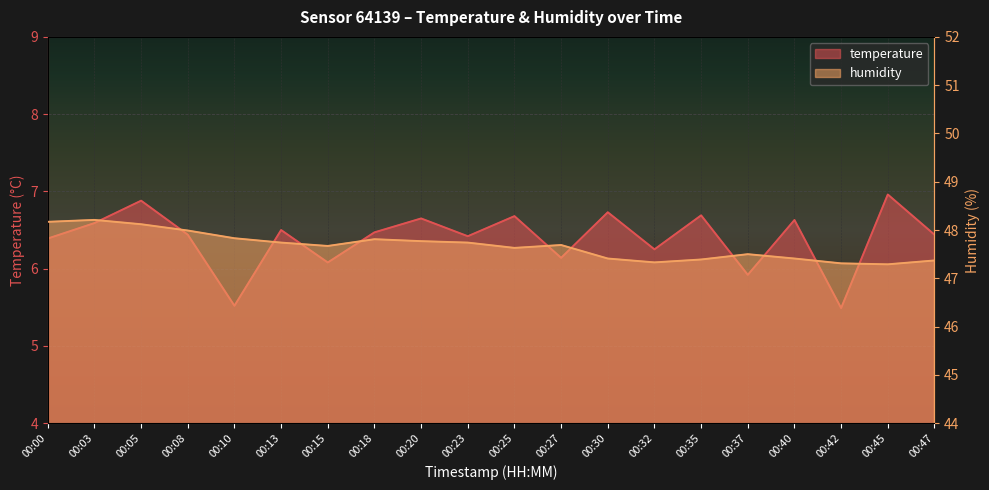

True or false: temperature has more than 1 points higher than both neighbors.

True